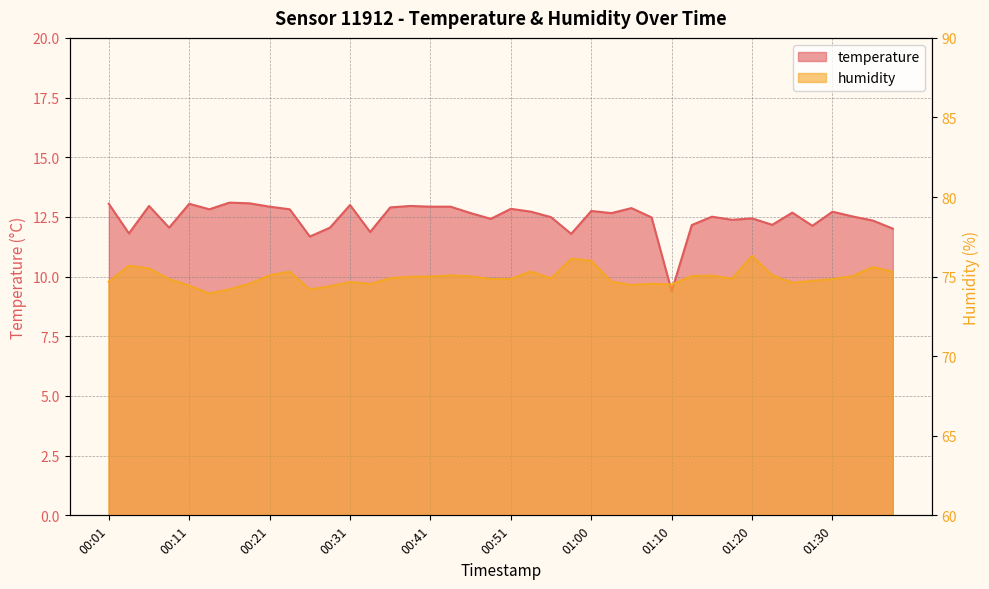

At which category does the chart reach its minimum across all series?

01:10